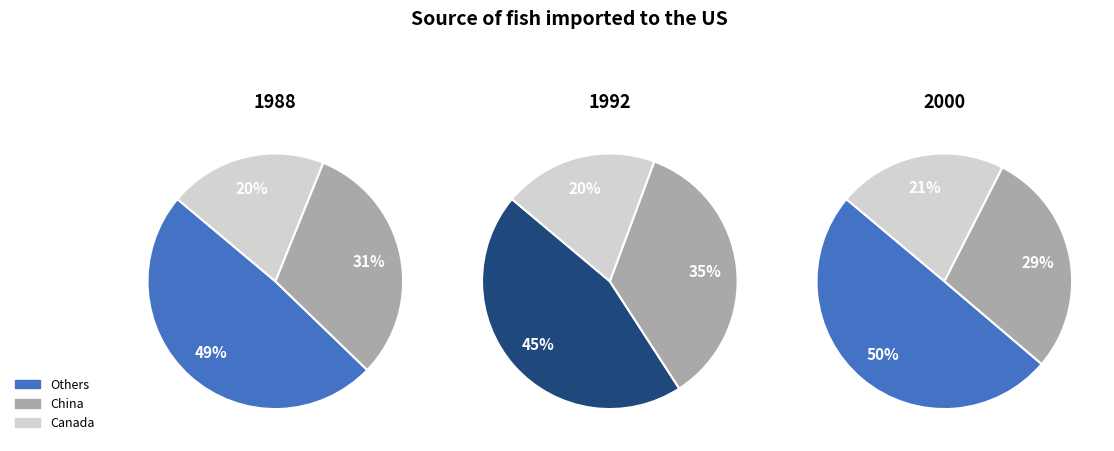

What is the change in value from 4 to 5?

-1